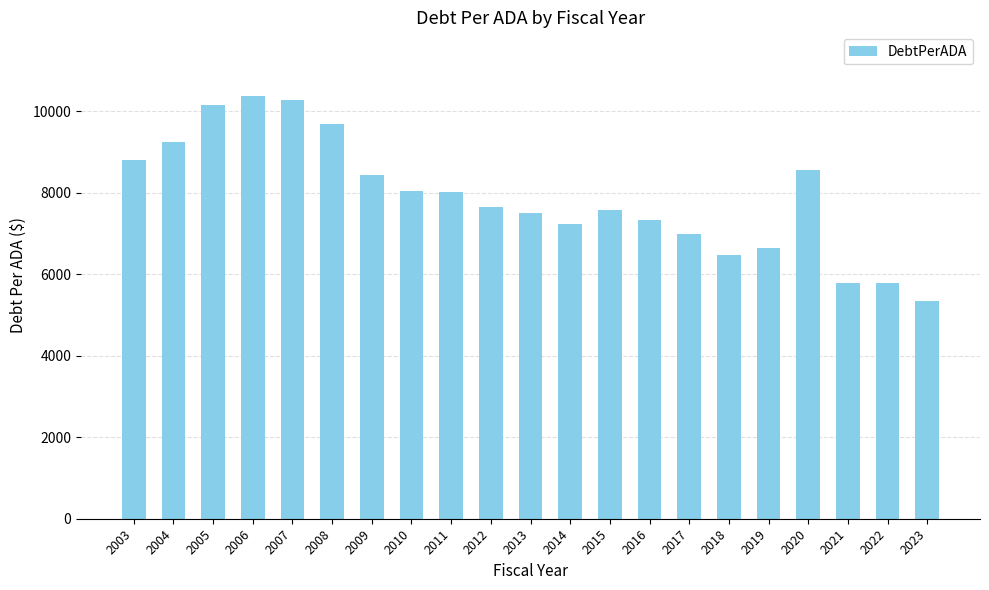

Is it true that the value at 2009 is 8448.3?

True